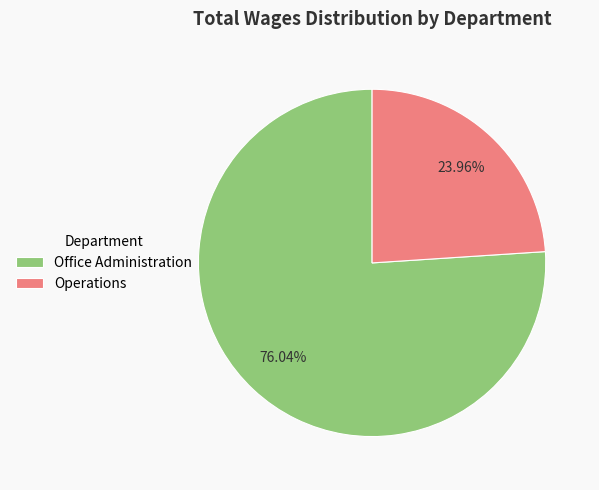

What is the total percentage of Office Administration and Operations?

100.0%